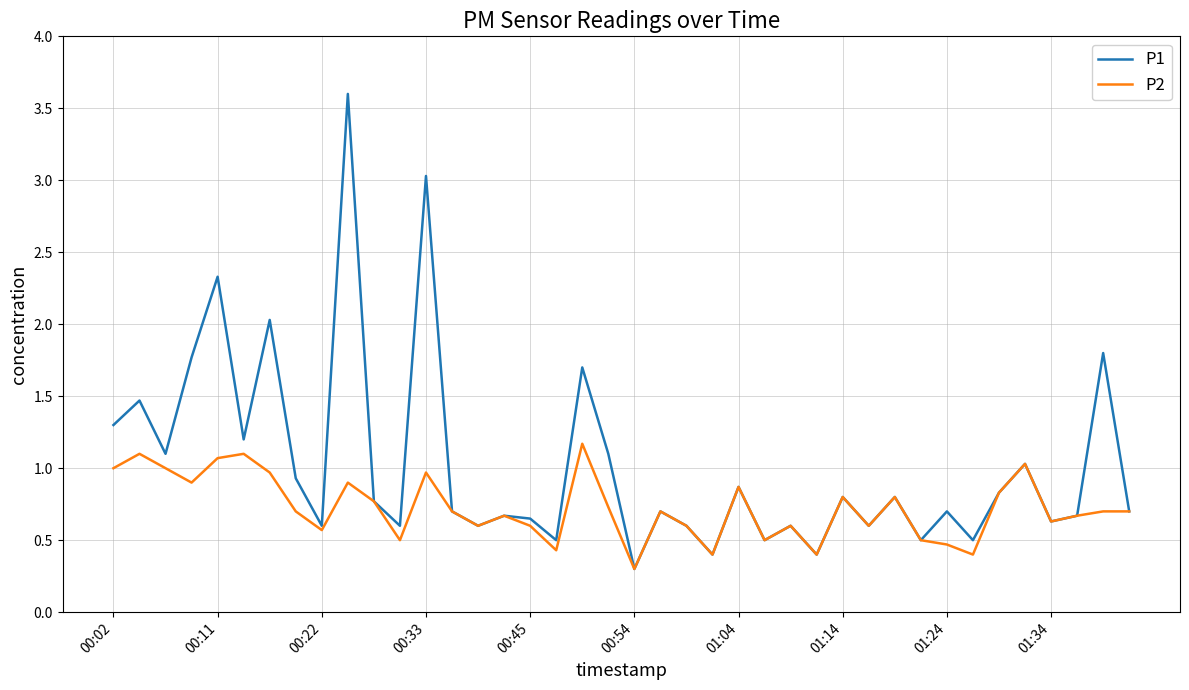

Which series has the widest spread of values?

P1